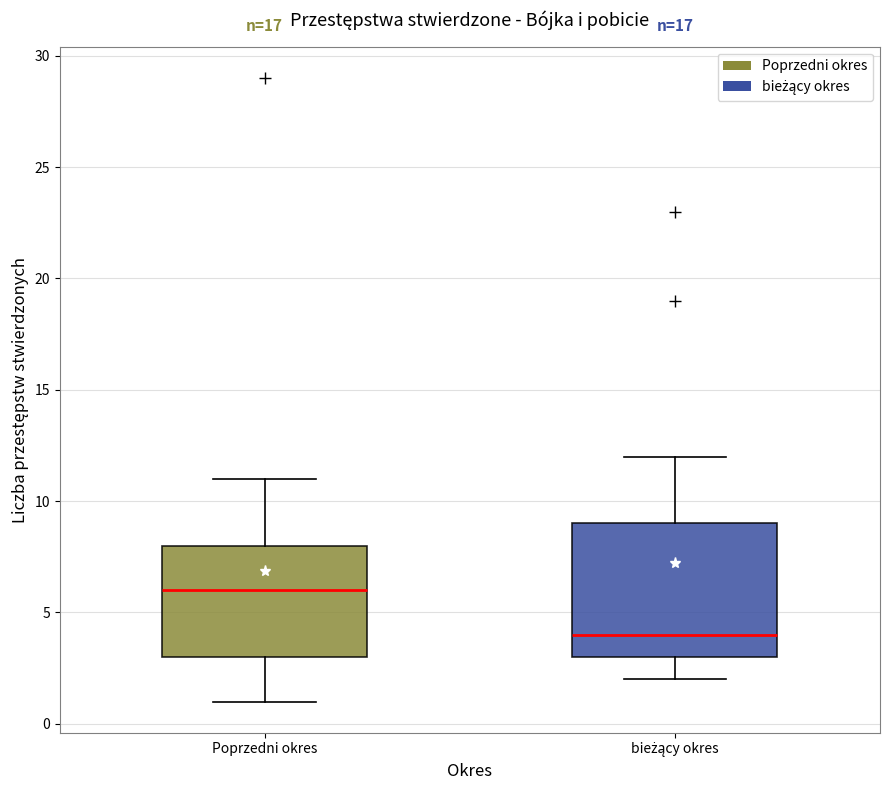

Where is the lower edge of the box for bieżący okres on the y-axis? The values are not printed on the chart, so give them approximately, as read against the axis.

3